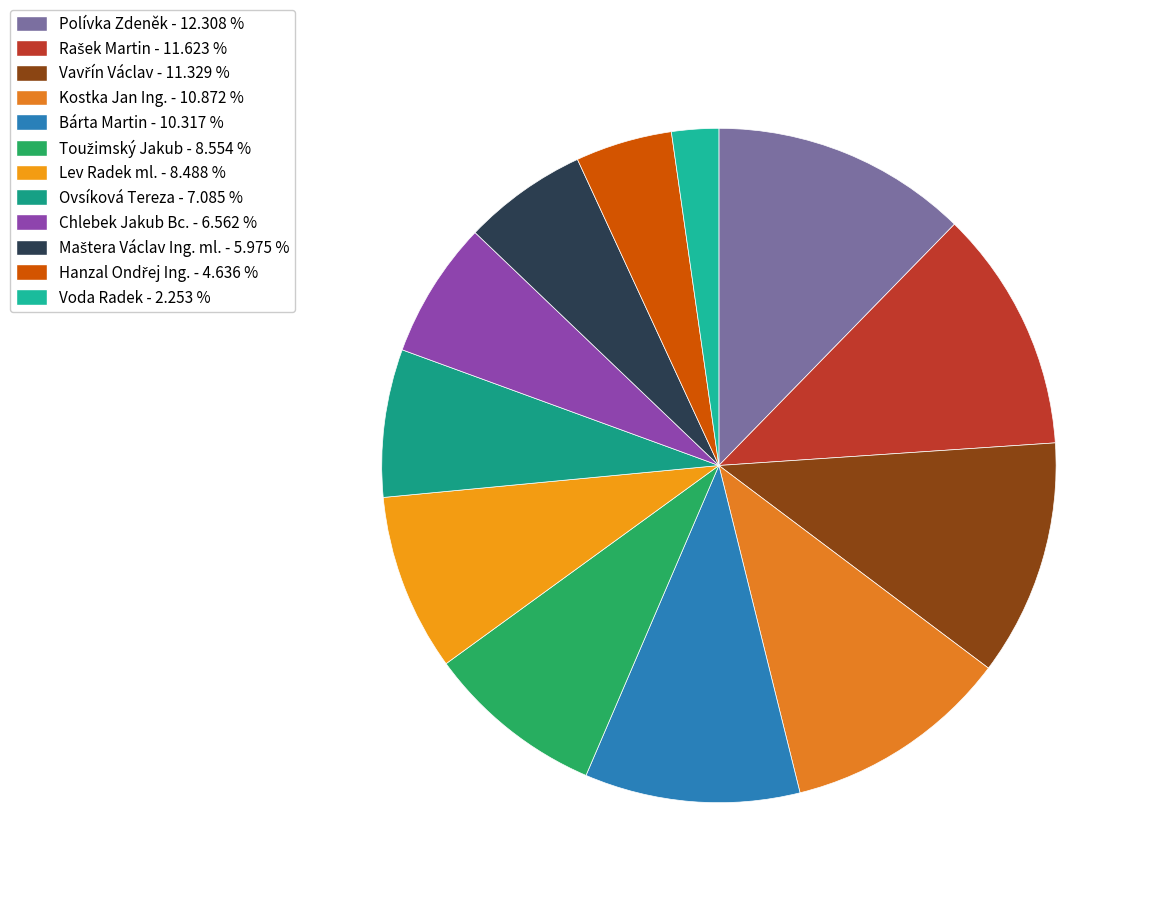

To the nearest percent, what is the average slice percentage?

8%